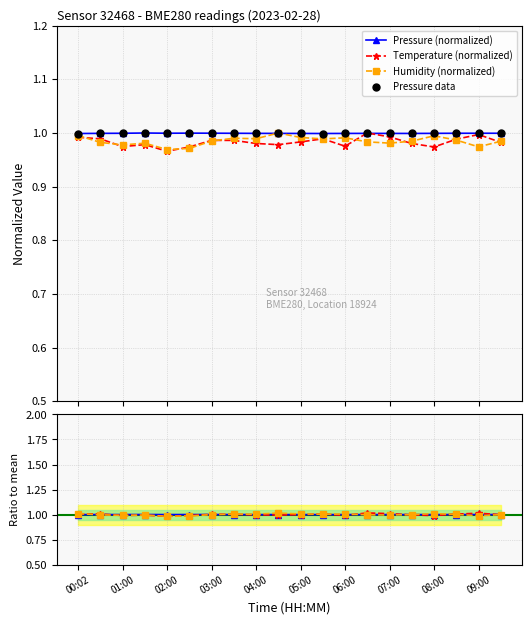

Which series contains the highest Y value?

pressure